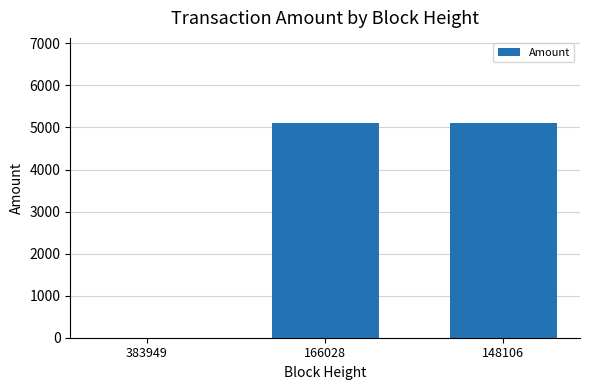

Is it true that the value at 148106 is 5101?

True